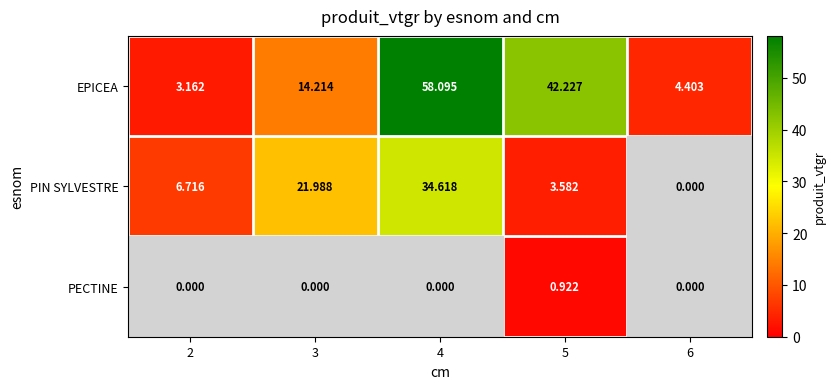

Rank the series at 4 from lowest to highest value.

PECTINE, PIN SYLVESTRE, EPICEA